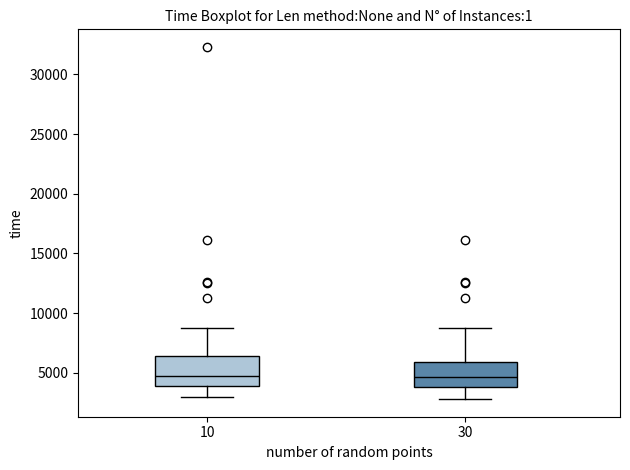

Reading left to right, transcribe this box plot: for each box, give where its median line is, the range the box spans, and where its two whiskers end, as read against the y-axis. The values are not printed on the chart, so give them approximately, as read against the axis.

10: median 4500, box 4000 to 6500, whiskers 3000 to 9000
30: median 4500, box 4000 to 6000, whiskers 3000 to 9000